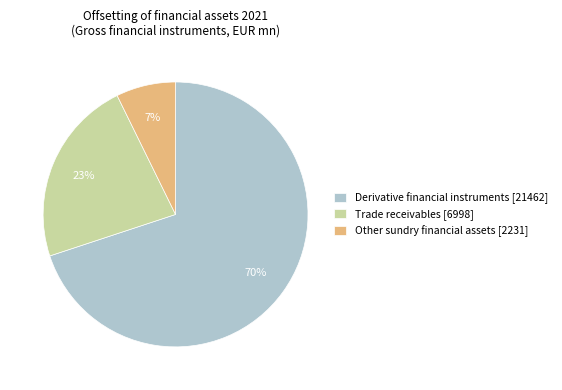

Count the number of slices in the pie.

3